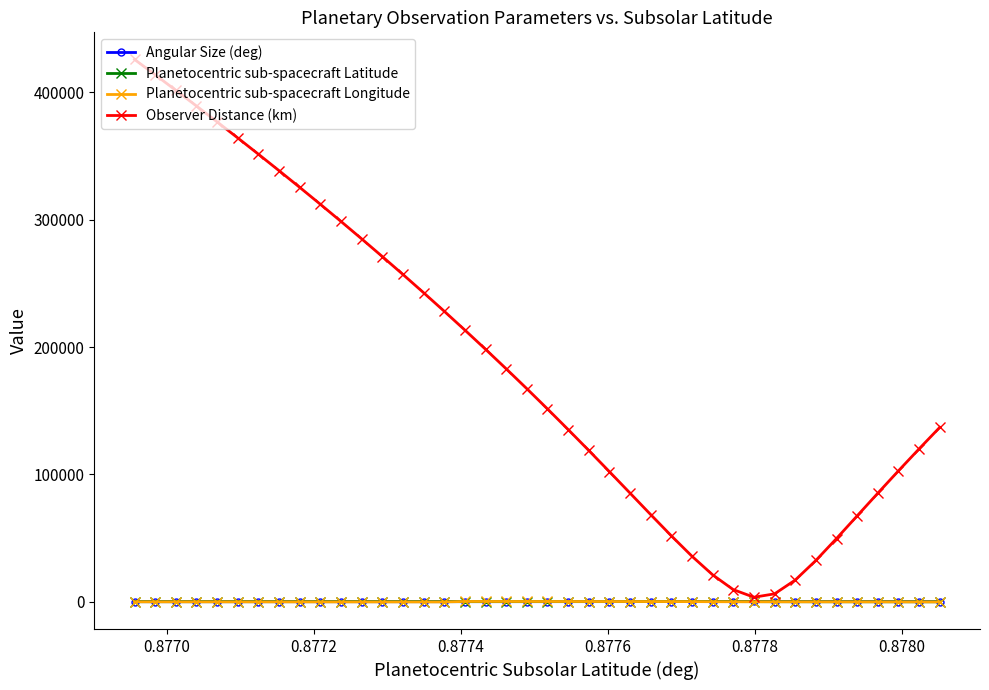

In Observer Distance (km), how many points are lower than both neighbors (excluding endpoints)?

1